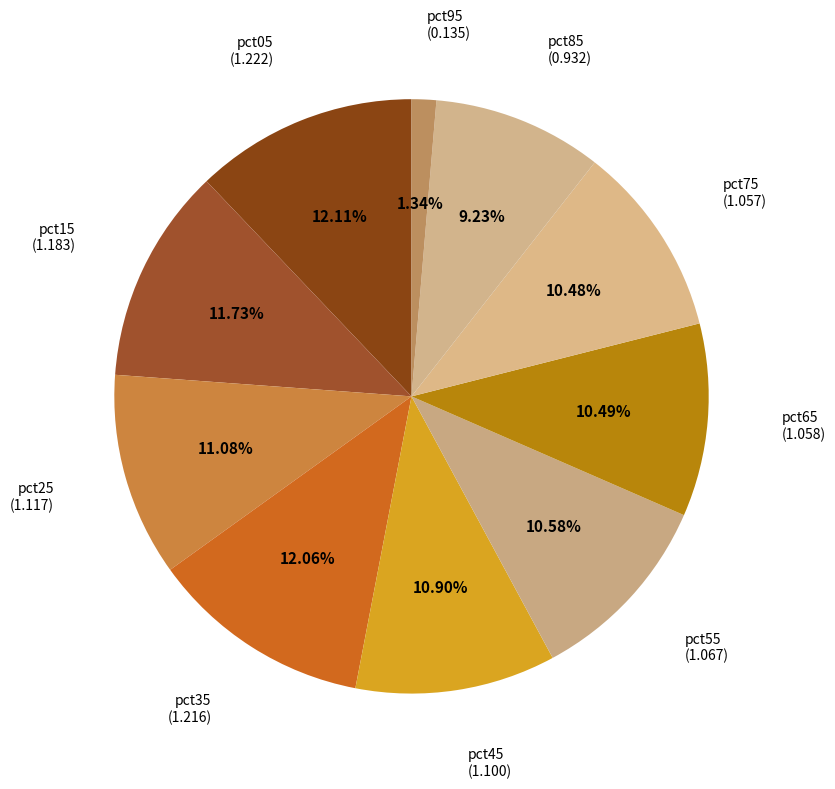

Count the number of slices in the pie.

10